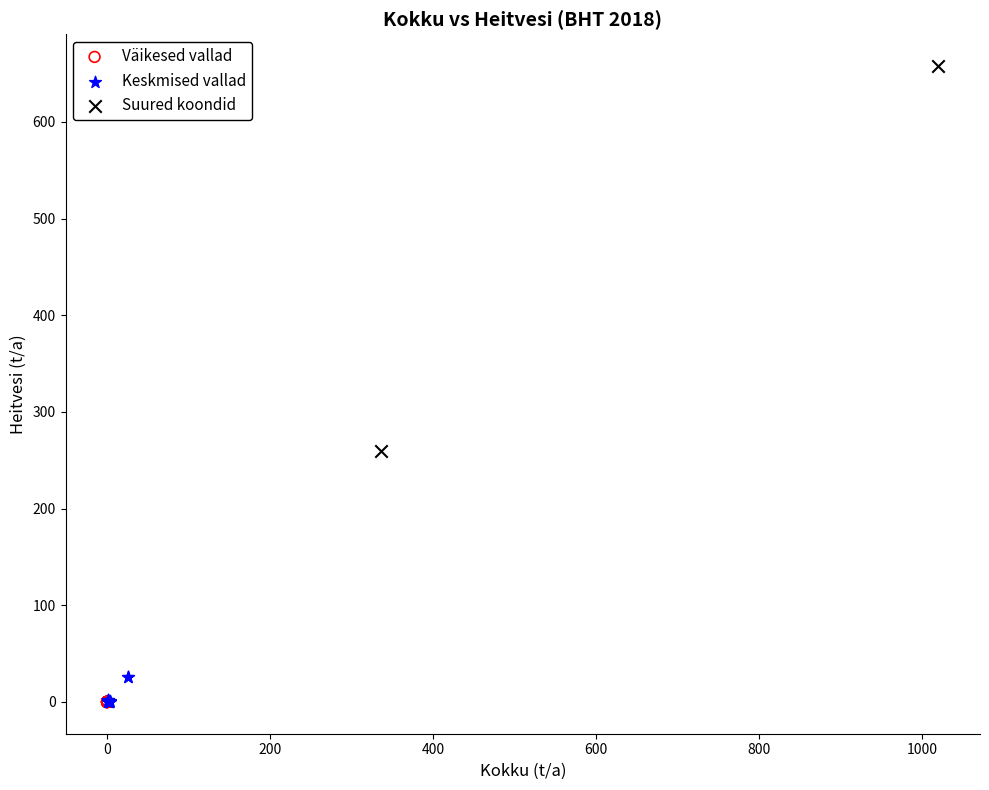

Which series reaches the maximum Y coordinate?

Suured koondid